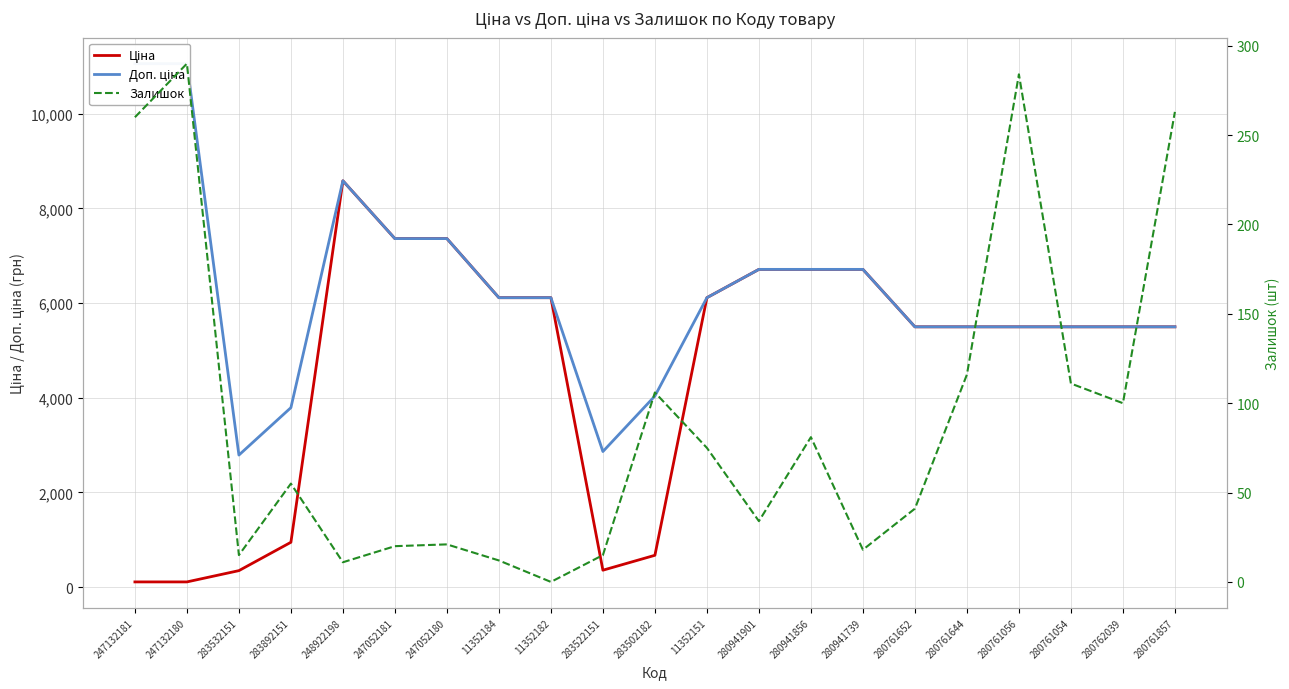

Which category has the highest value in the Залишок series?

247132180